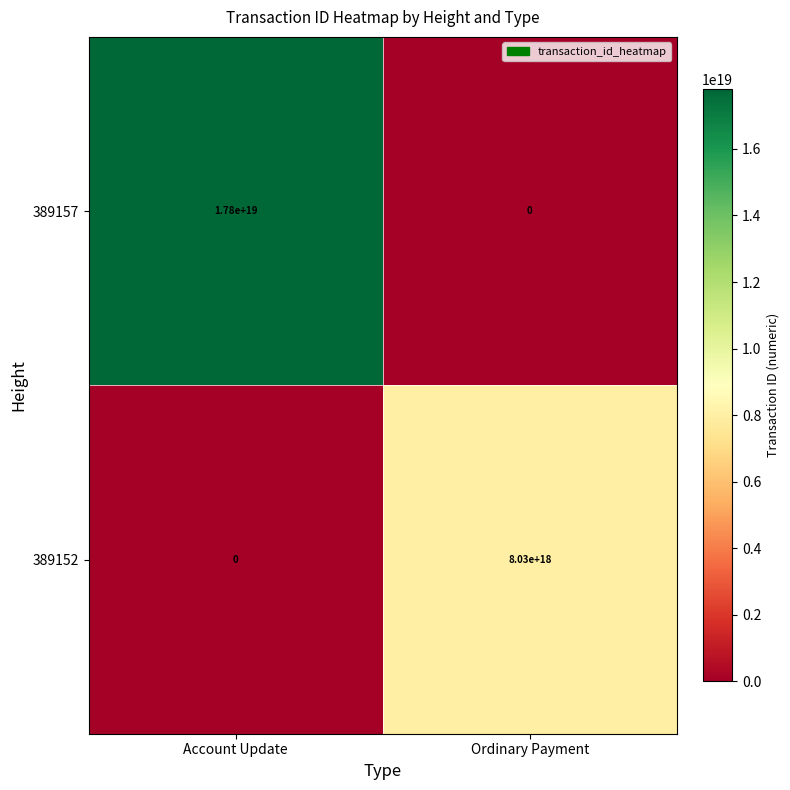

Rank the series at Account Update from lowest to highest value.

389152, 389157